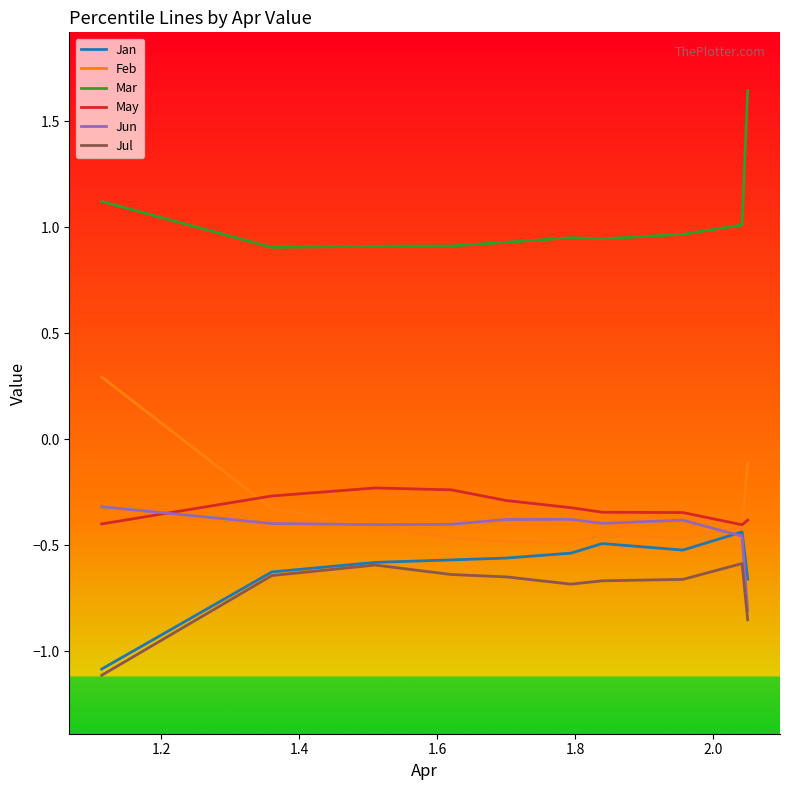

True or false: May has more than 0 points higher than both neighbors.

True